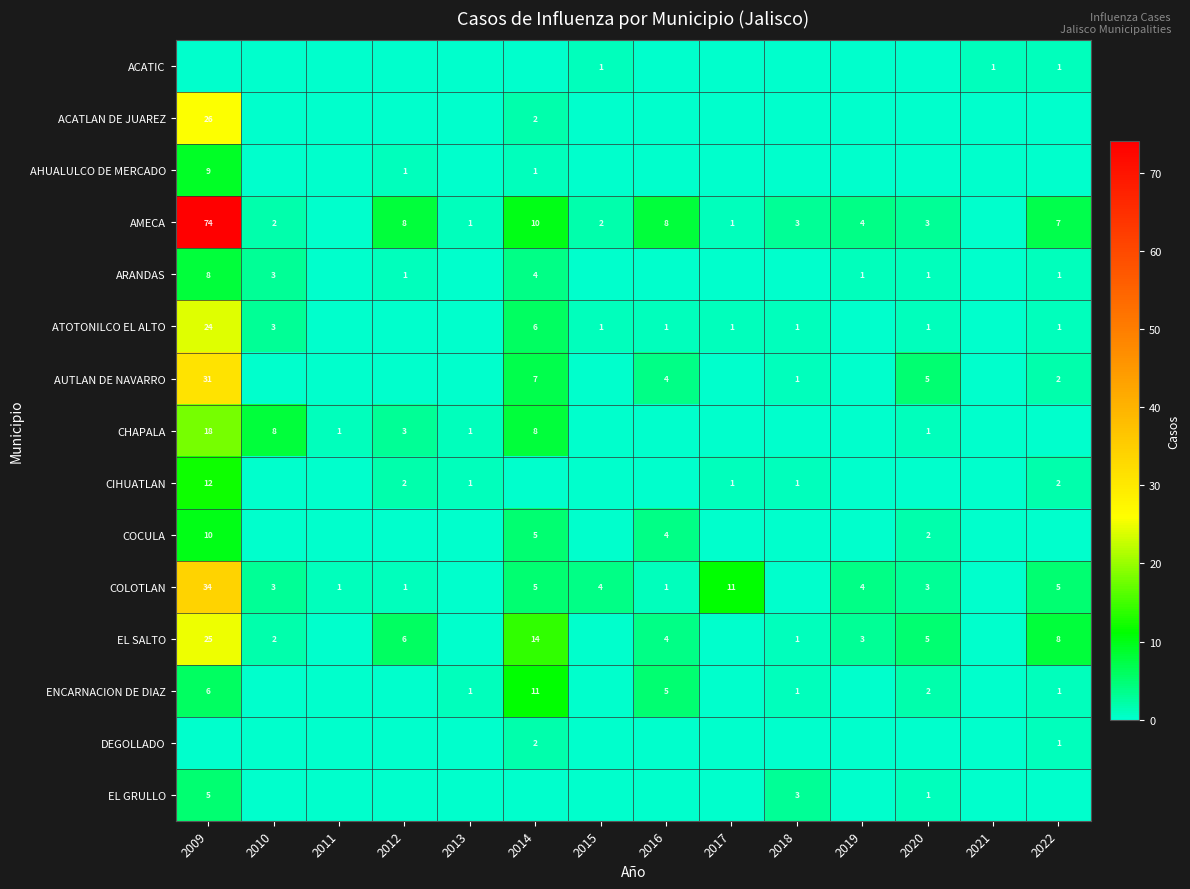

The value of DEGOLLADO at 2014 is 3. True or false?

False